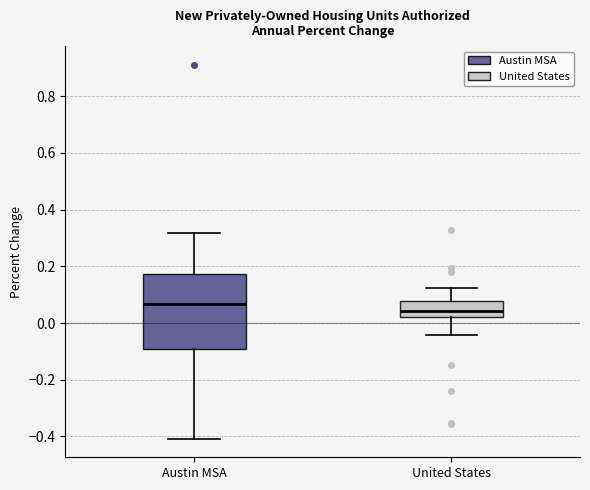

Which box is the tallest, from its lower edge to its upper edge?

Austin MSA